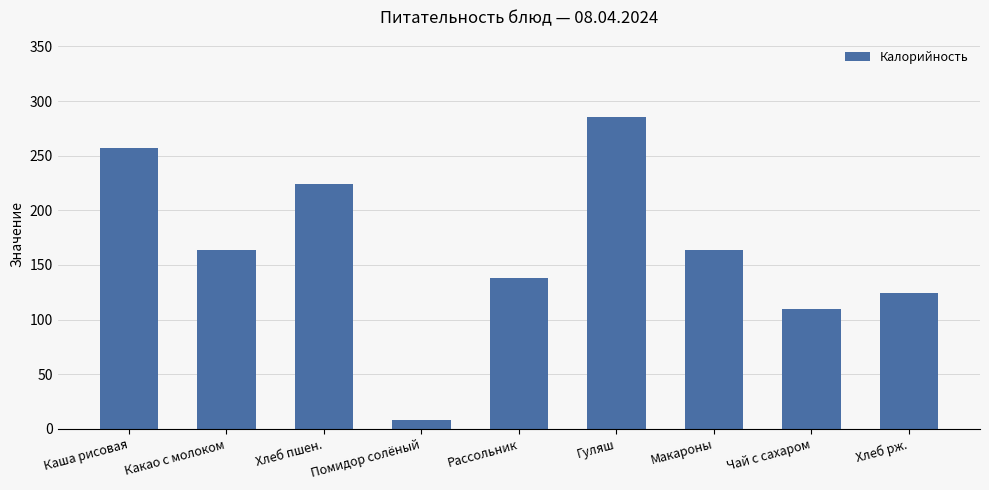

What is the label of the 7th bar from the right?

Хлеб пшен.